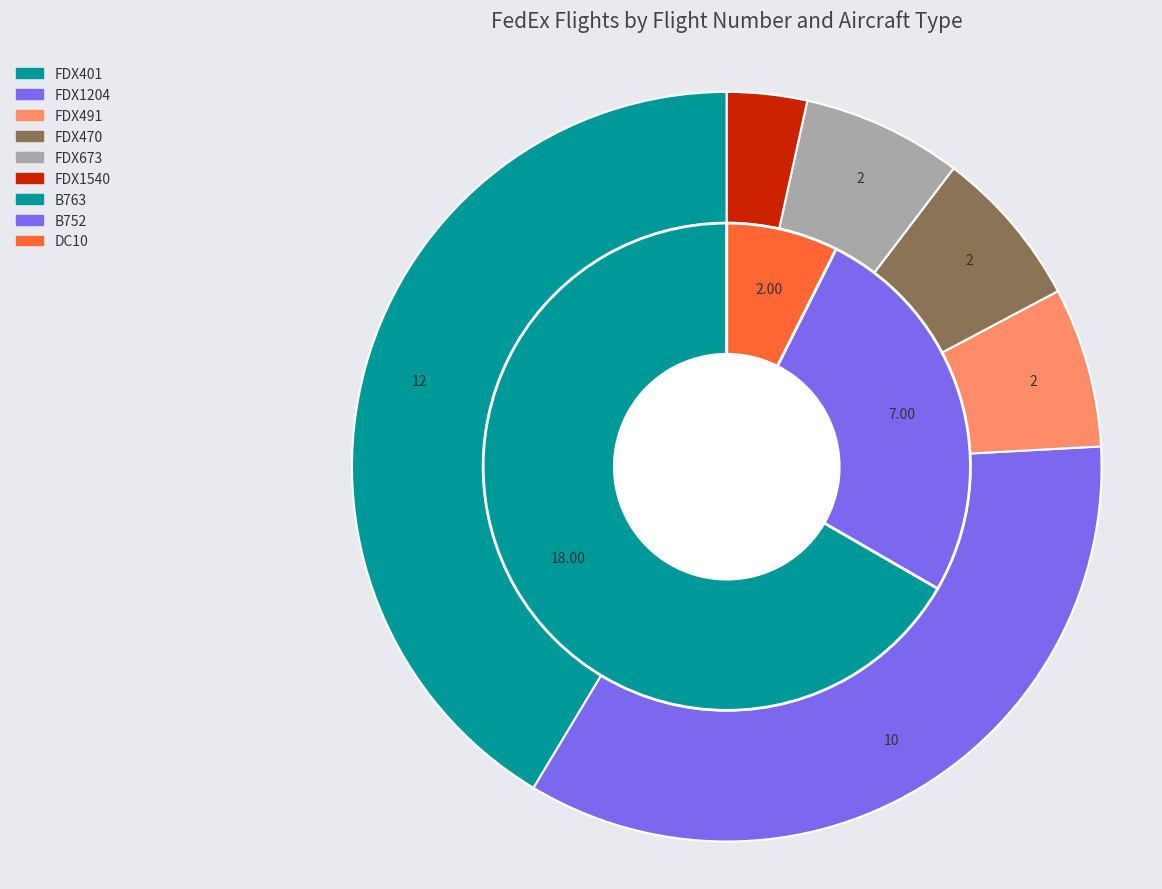

Count the number of slices in the pie.

6